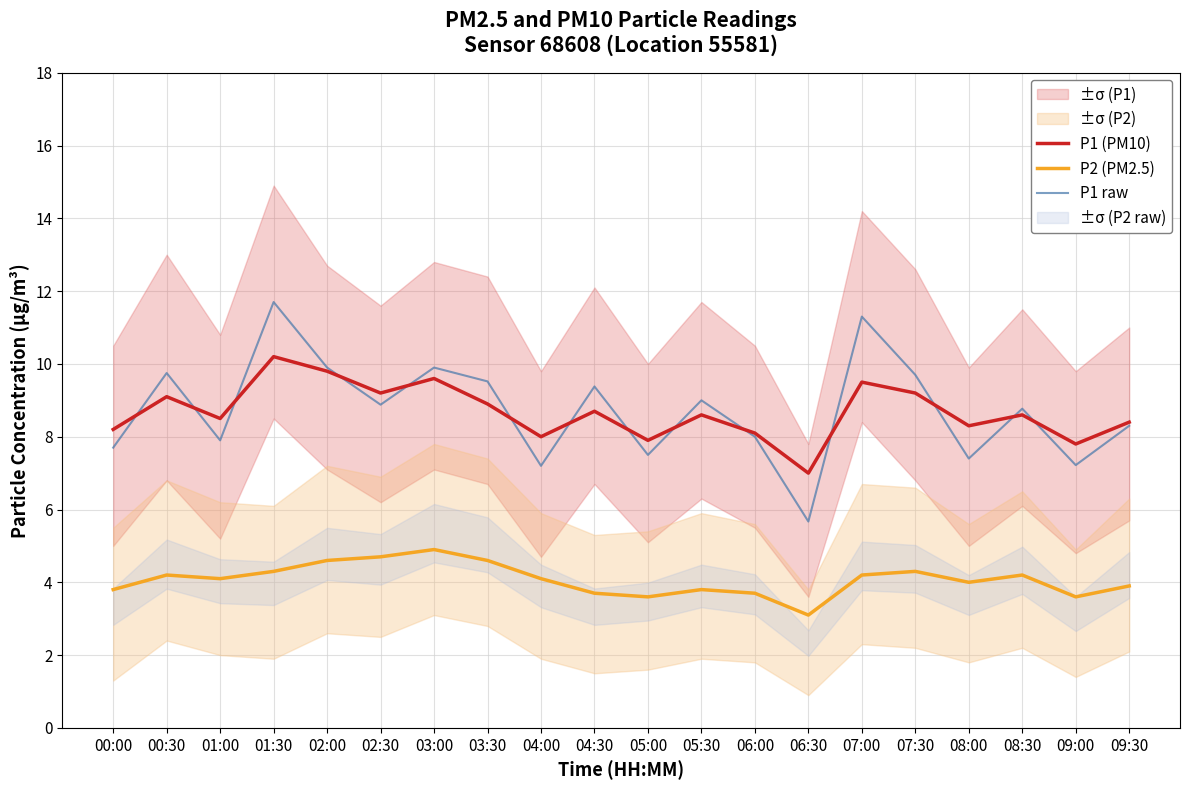

Which series has the largest total across all categories?

P1 raw